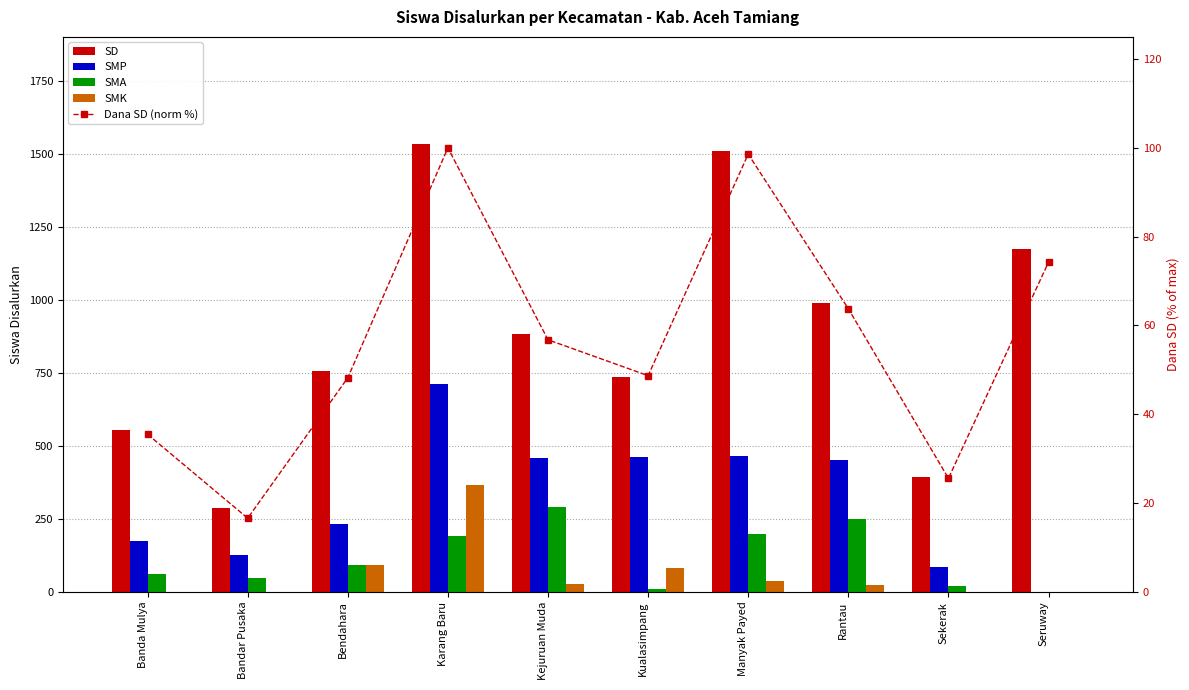

What is the label of the 2nd bar from the left?

Bandar Pusaka